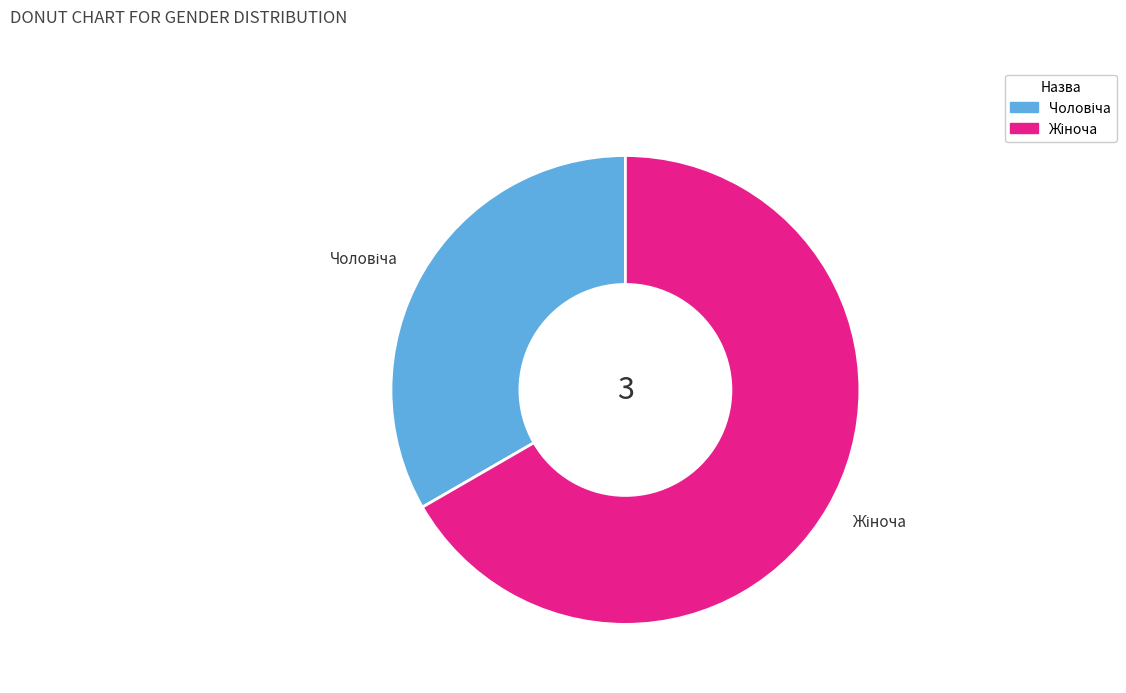

Is there any slice that represents more than half of the pie?

Yes